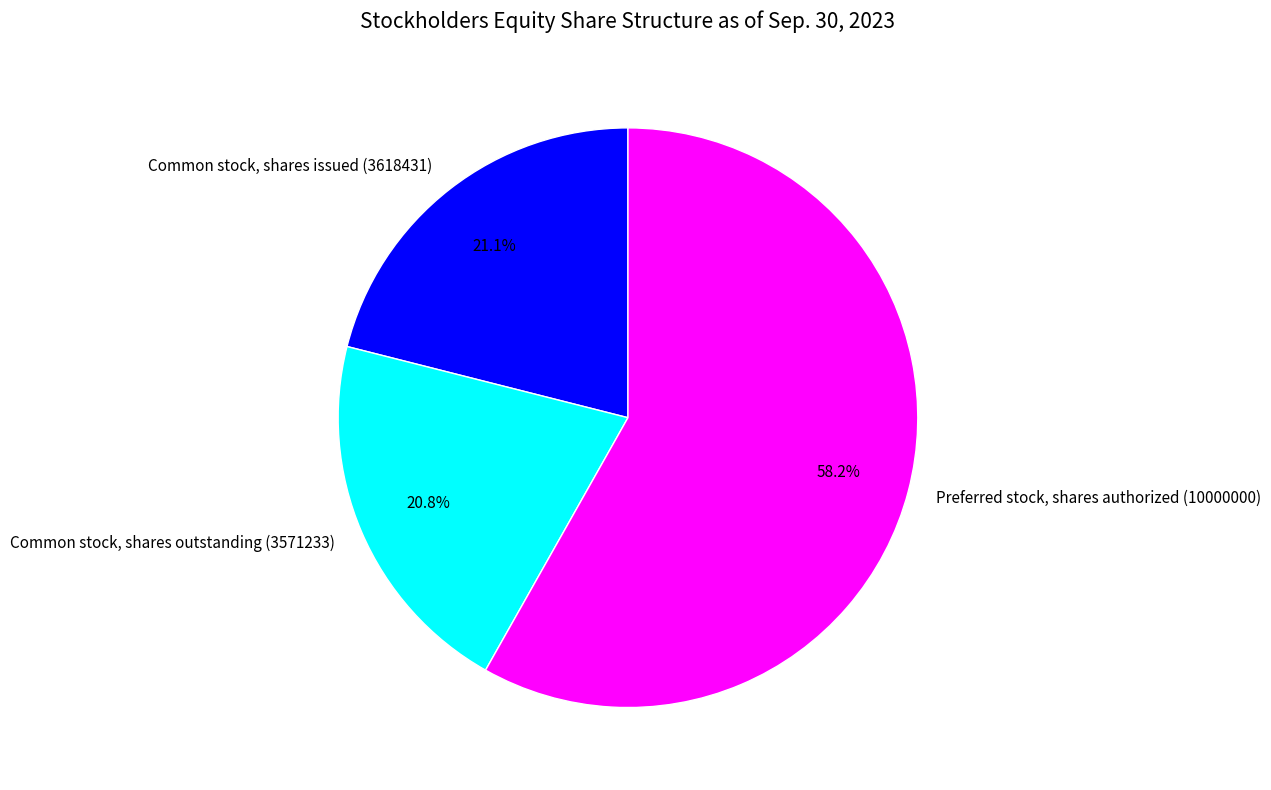

How many segments does this pie chart have?

3